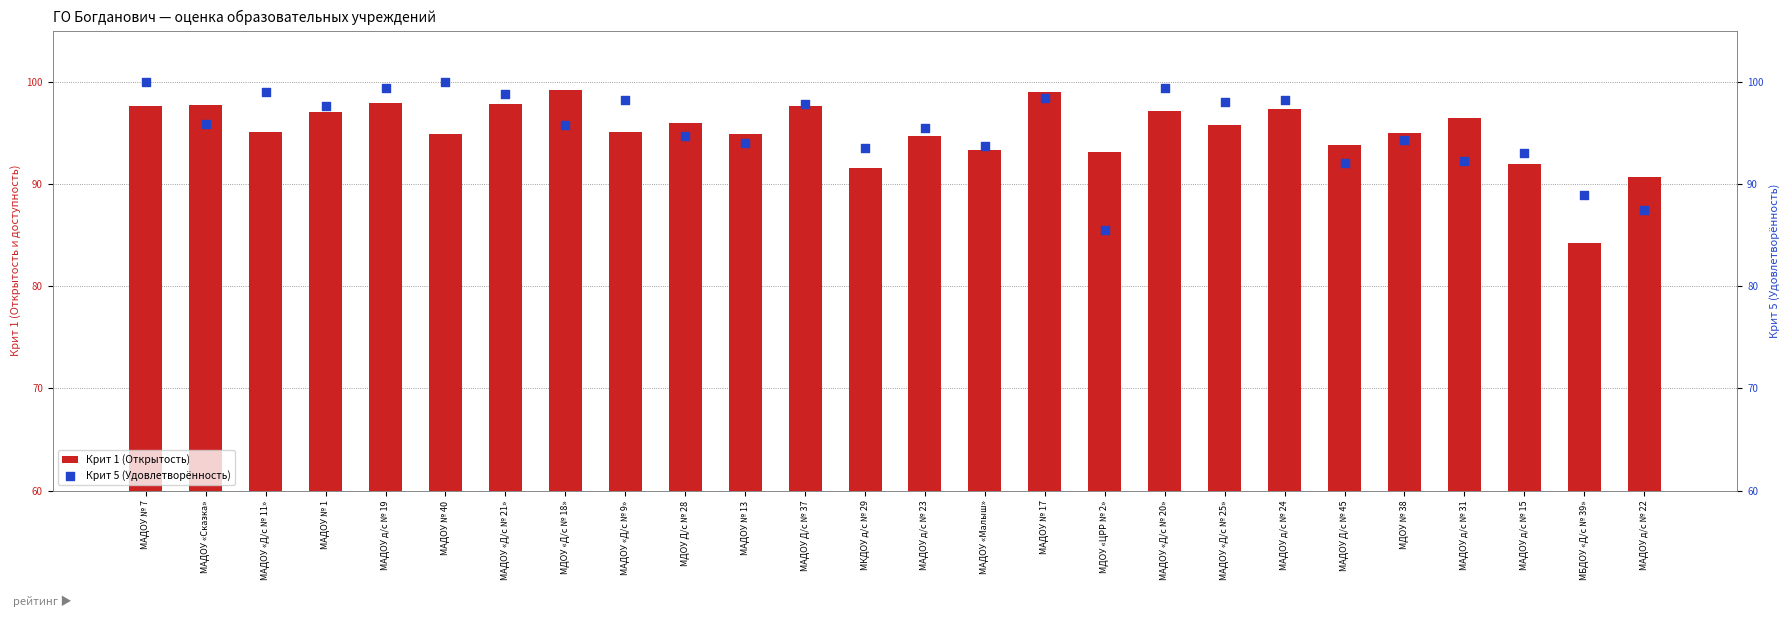

What is the total value across all series at МДОУ № 38?

189.3